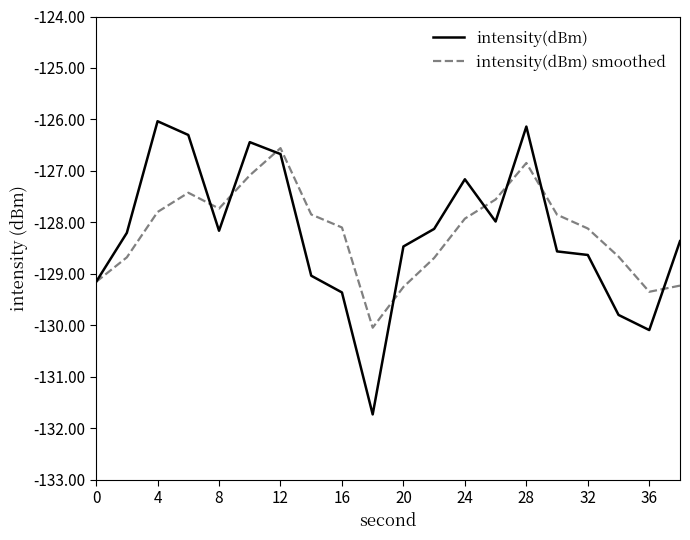

Which series has the widest spread of values?

intensity(dBm)